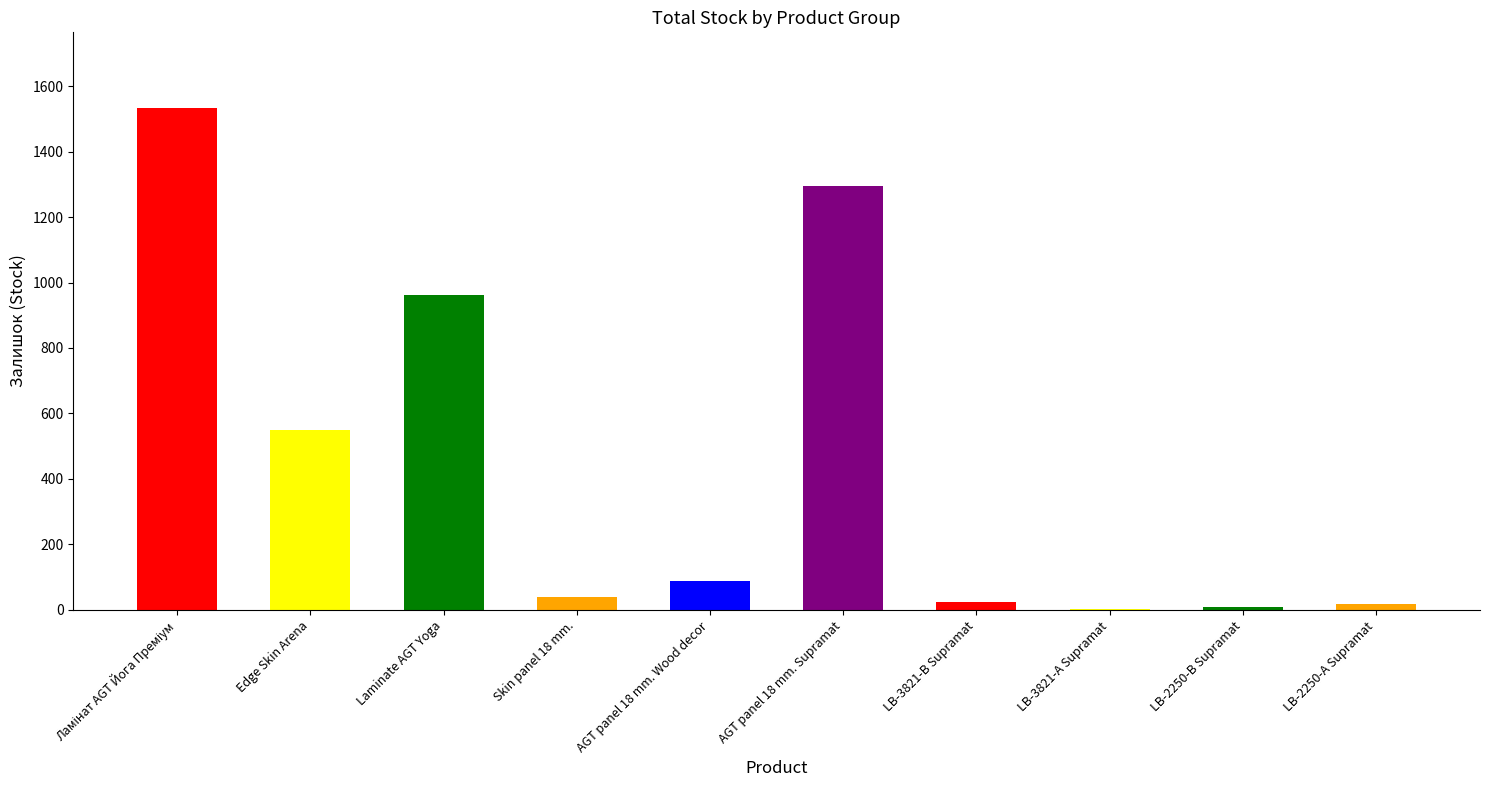

What is the sum of all values?

4522